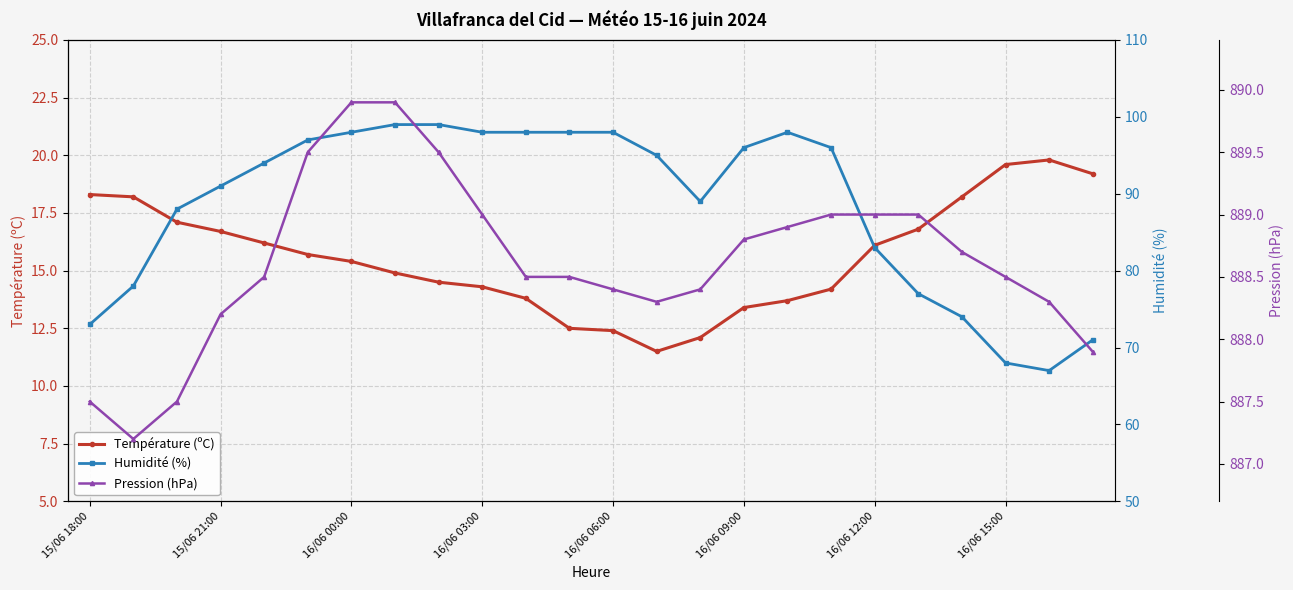

How many lines are shown in the chart?

3